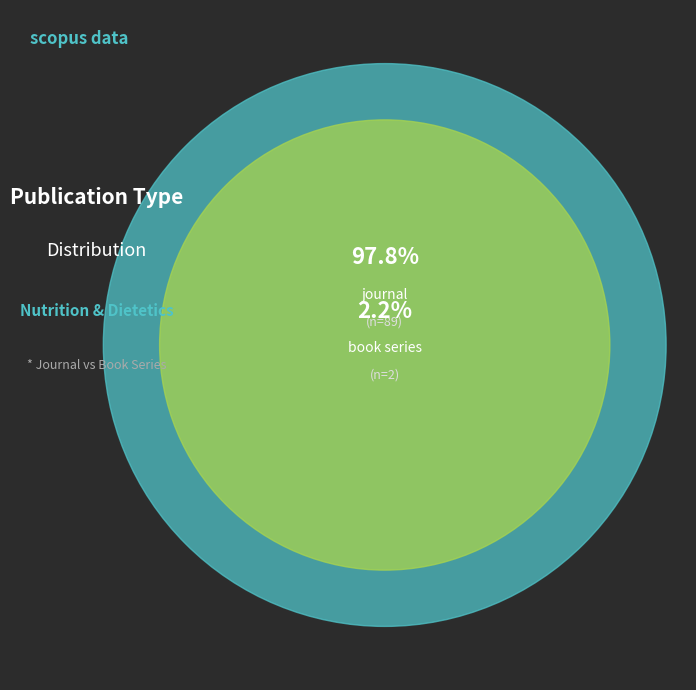

Does journal represent more than half of the total?

Yes